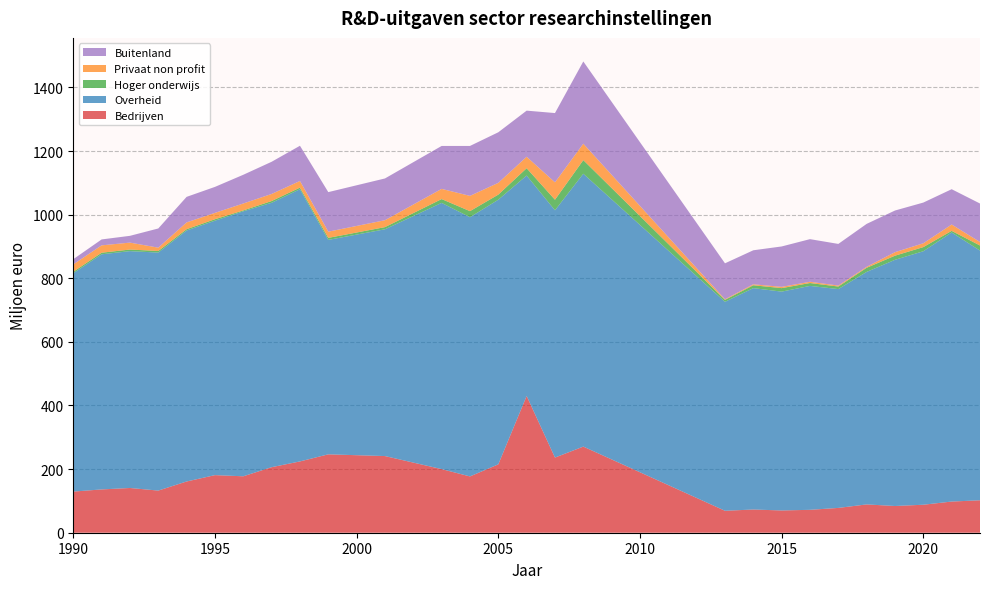

Reading left to right, list all the values displayed in this chart.

Bedrijven: 1990=129.3	1991=136.1	1992=140.7	1993=132.5	1994=161.1	1995=181.1	1996=177.4	1997=206.0	1998=224.2	1999=246.4	2001=241.0	2003=200.0	2004=177.0	2005=215.0	2006=430.0	2007=236.3	2008=270.8	2013=69.0	2014=73.0	2015=70.0	2016=72.0	2017=78.0	2018=89.0	2019=84.0	2020=88.0	2021=98.0	2022=102.0
Overheid: 1990=686.6	1991=739.2	1992=744.6	1993=748.3	1994=789.1	1995=800.0	1996=833.1	1997=831.3	1998=855.8	1999=674.2	2001=713.0	2003=837.0	2004=815.0	2005=832.0	2006=693.0	2007=777.4	2008=857.9	2013=657.0	2014=696.0	2015=688.0	2016=704.0	2017=688.0	2018=731.0	2019=774.0	2020=797.0	2021=846.0	2022=785.0
Hoger onderwijs: 1990=4.5	1991=5.0	1992=5.0	1993=5.0	1994=4.1	1995=4.5	1996=2.7	1997=5.5	1998=5.0	1999=6.3	2001=6.8	2003=12.0	2004=19.0	2005=16.0	2006=23.0	2007=33.2	2008=42.8	2013=6.0	2014=9.0	2015=11.0	2016=9.0	2017=8.0	2018=13.0	2019=13.0	2020=13.0	2021=5.0	2022=16.0
Privaat non profit: 1990=23.1	1991=23.1	1992=21.8	1993=10.4	1994=21.3	1995=20.0	1996=21.8	1997=22.2	1998=20.9	1999=19.5	2001=21.7	2003=32.0	2004=48.0	2005=37.0	2006=36.0	2007=54.7	2008=51.6	2013=2.0	2014=3.0	2015=4.0	2016=4.0	2017=3.0	2018=3.0	2019=11.0	2020=12.0	2021=20.0	2022=11.0
Buitenland: 1990=16.3	1991=18.6	1992=21.3	1993=60.4	1994=80.3	1995=81.7	1996=90.3	1997=101.2	1998=110.7	1999=124.3	2001=131.3	2003=135.0	2004=157.0	2005=159.0	2006=145.0	2007=217.8	2008=258.6	2013=113.0	2014=107.0	2015=127.0	2016=134.0	2017=131.0	2018=135.0	2019=131.0	2020=128.0	2021=111.0	2022=121.0